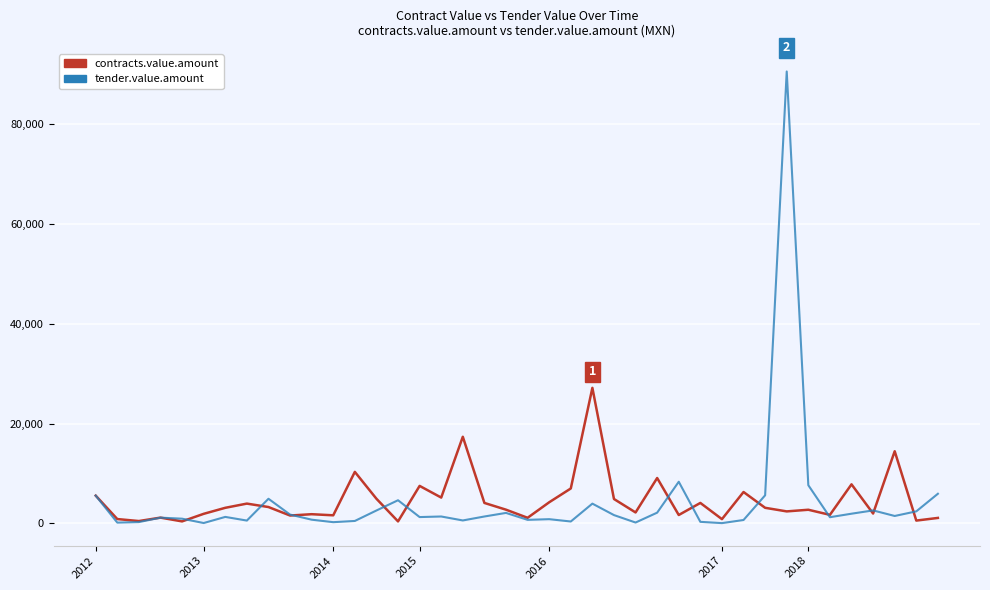

What is the maximum value for tender.value.amount?

90480.0